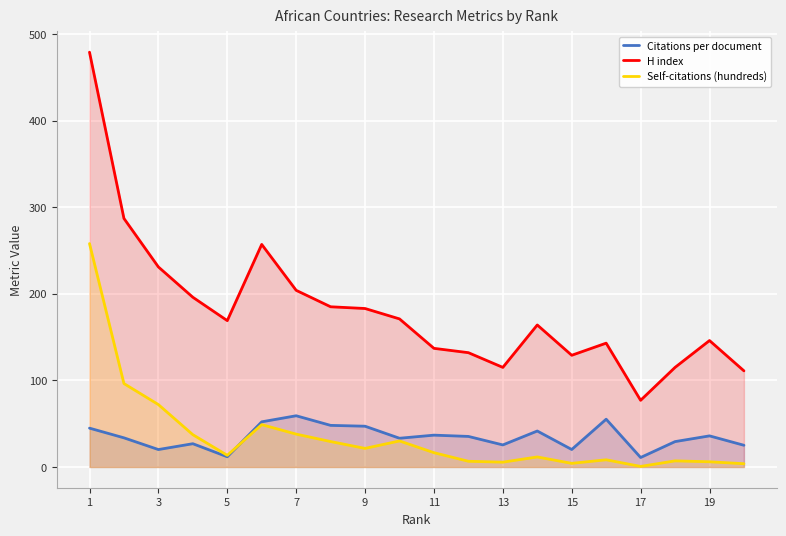

True or false: H index and Citations per document intersect in this chart.

False